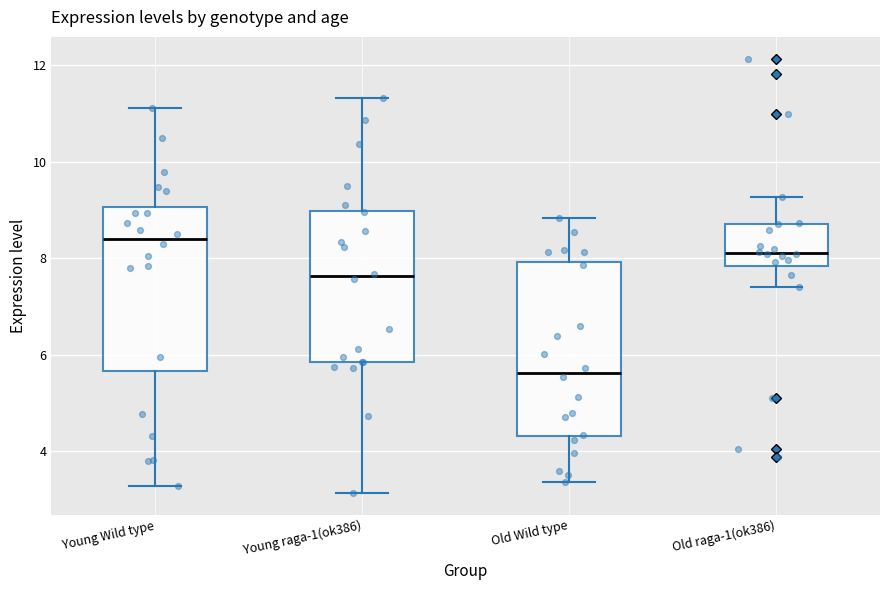

Which box is the tallest, from its lower edge to its upper edge?

Old Wild type